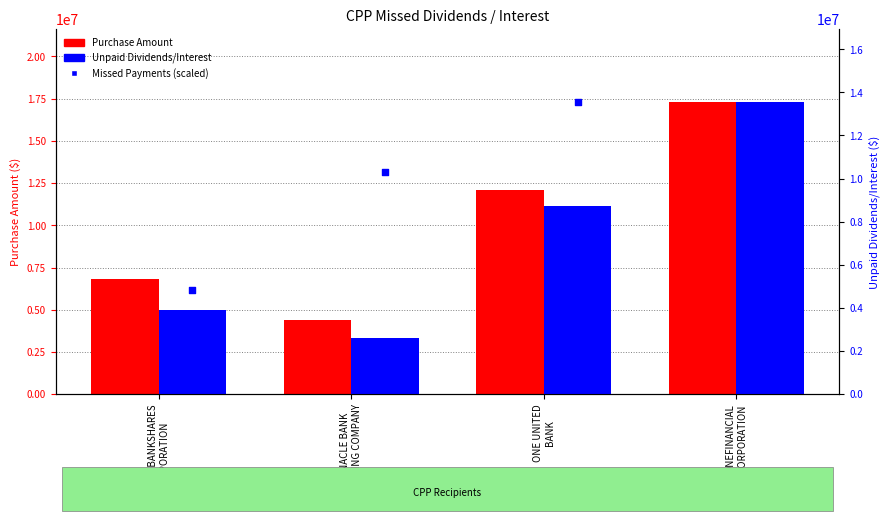

Which series contains the highest Y value?

Purchase Amount